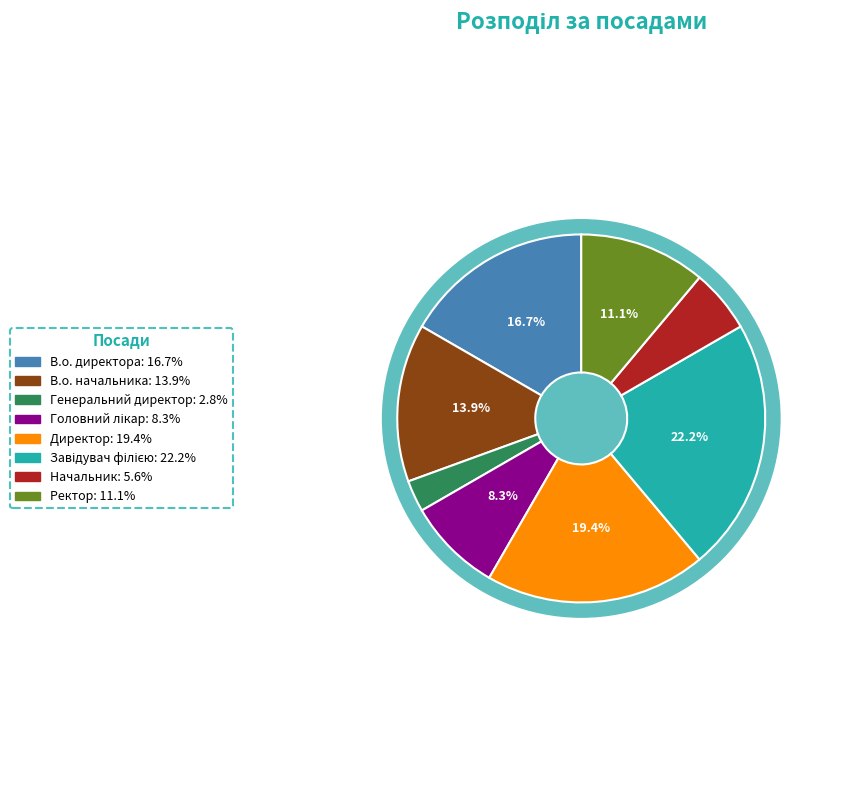

What is the smallest slice in the pie chart?

Генеральний директор